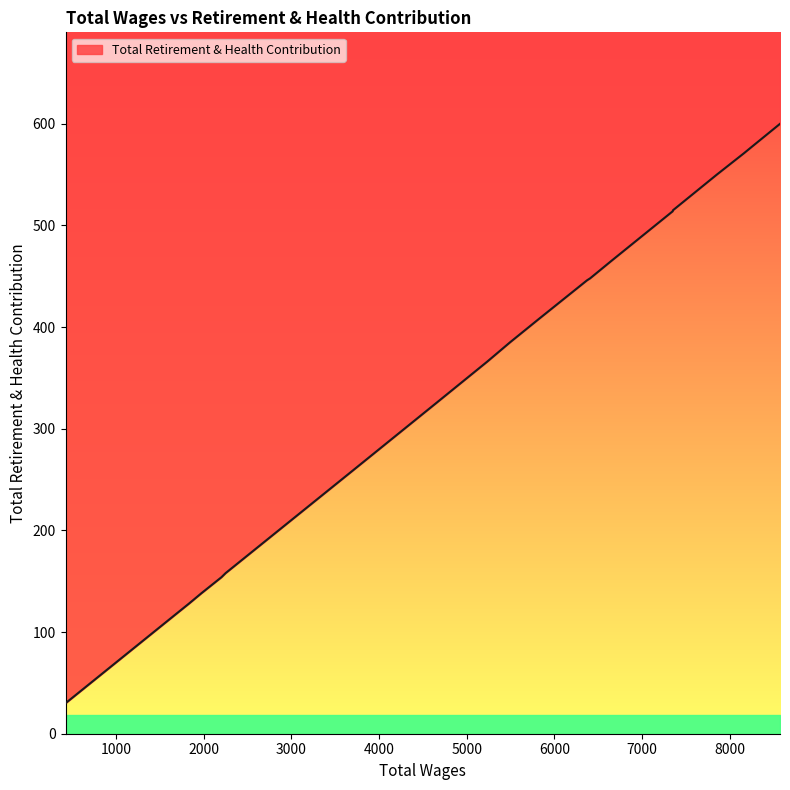

What is the maximum value for Total Retirement & Health Contribution?

600